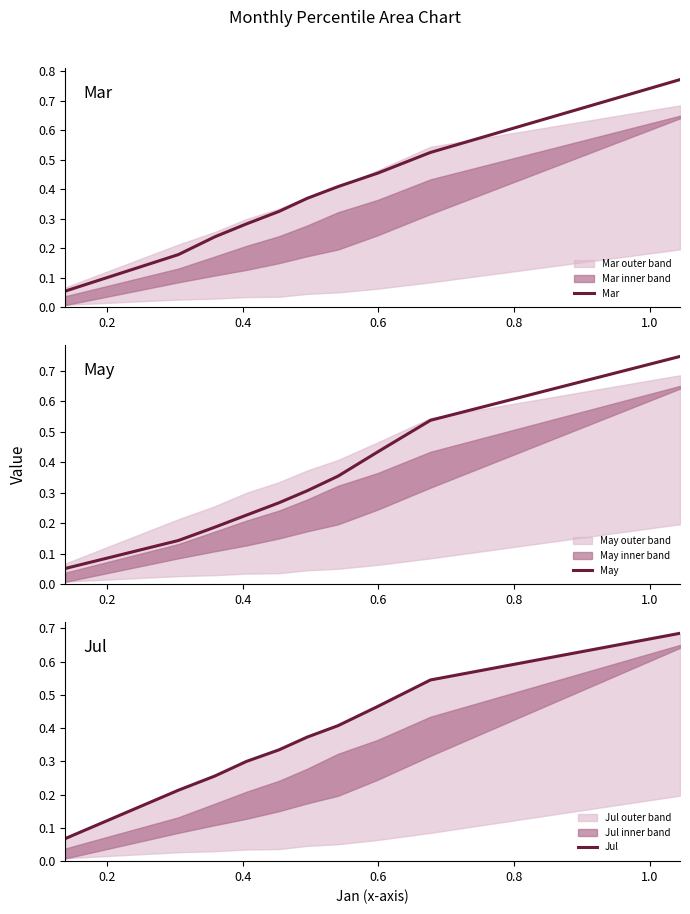

Which series ends up on top after the final intersection of Jul and Mar?

Mar